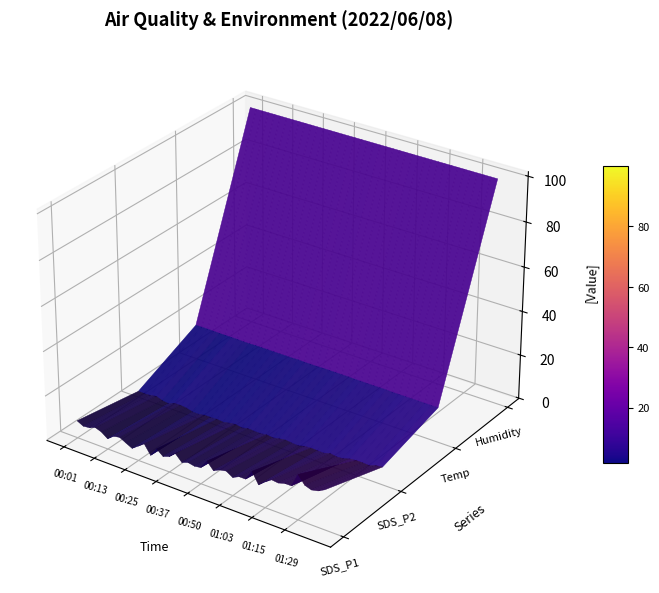

Reading right to left, list all the values displayed in this chart.

SDS_P1: 17.4	15.8	15.2	16.2	19.9	13.8	13.8	12.9	13.2	11.2	8.8	13.8	9.3	9.3	7.9	9.7	9.1	7.8	11.0	7.0	6.6	7.2	6.2	9.2	6.8	5.8	8.1	4.2	8.3	6.2	4.2	5.6	7.2	6.6	4.4	6.5	7.5	6.4	6.1	7.5
SDS_P2: 7.8	7.3	6.2	6.4	6.5	6.1	5.2	5.0	5.4	4.6	4.6	4.8	4.5	3.8	4.0	4.3	3.8	3.2	3.6	3.1	3.2	3.4	2.7	3.3	2.9	2.2	2.5	2.4	2.4	1.9	1.9	2.7	3.0	3.0	1.8	2.1	3.2	2.6	2.4	2.5
Temp: 15.4	15.4	15.4	15.4	15.4	15.4	15.4	15.4	15.5	15.5	15.5	15.5	15.5	15.5	15.6	15.6	15.6	15.6	15.6	15.5	15.5	15.5	15.6	15.5	15.5	15.5	15.5	15.5	15.5	15.5	15.4	15.4	15.5	15.5	15.5	15.5	15.6	15.6	15.6	15.6
Humidity: 99.9	99.9	99.9	99.9	99.9	99.9	99.9	99.9	99.9	99.9	99.9	99.9	99.9	99.9	99.9	99.9	99.9	99.9	99.9	99.9	99.9	99.9	99.9	99.9	99.9	99.9	99.9	99.9	99.9	99.9	99.9	99.9	99.9	99.9	99.9	99.9	99.9	99.9	99.9	99.9